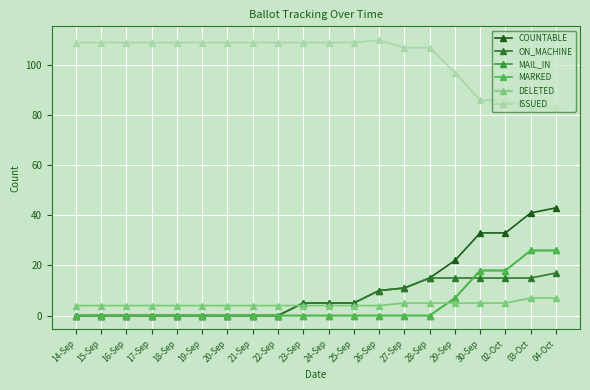

Which category has the lowest value across all series?

14-Sep